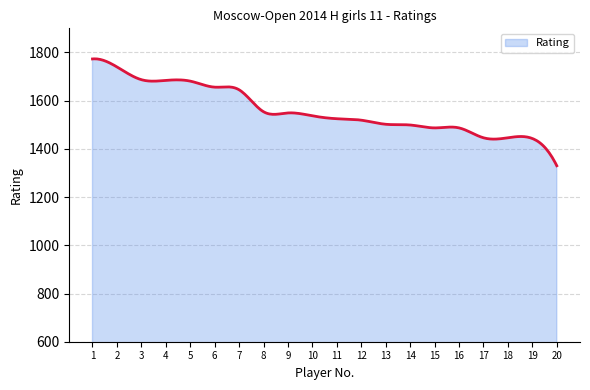

What is the minimum value shown in the chart?

1330.0